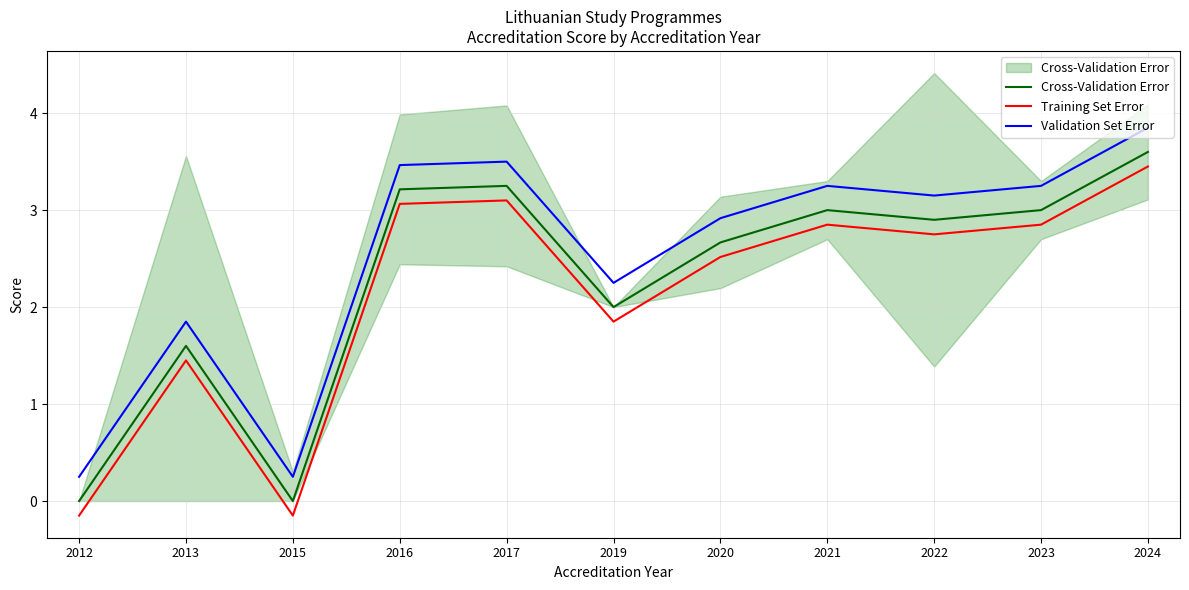

What is the smallest value displayed?

-0.1